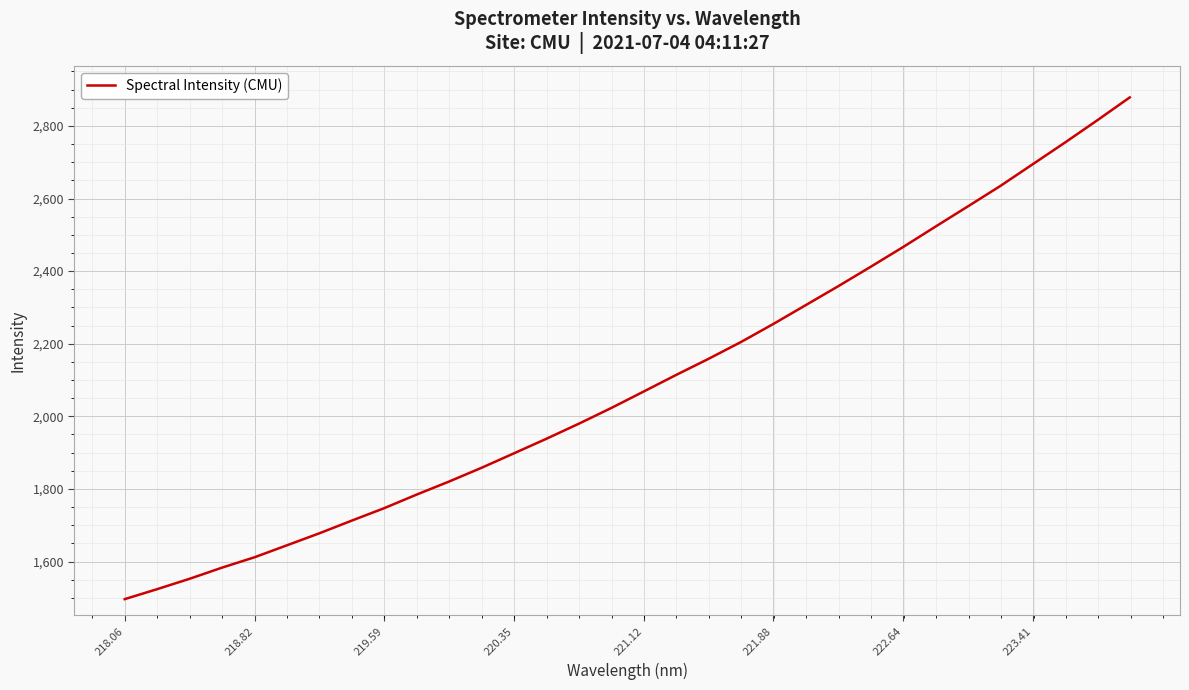

How many lines are shown in the chart?

1